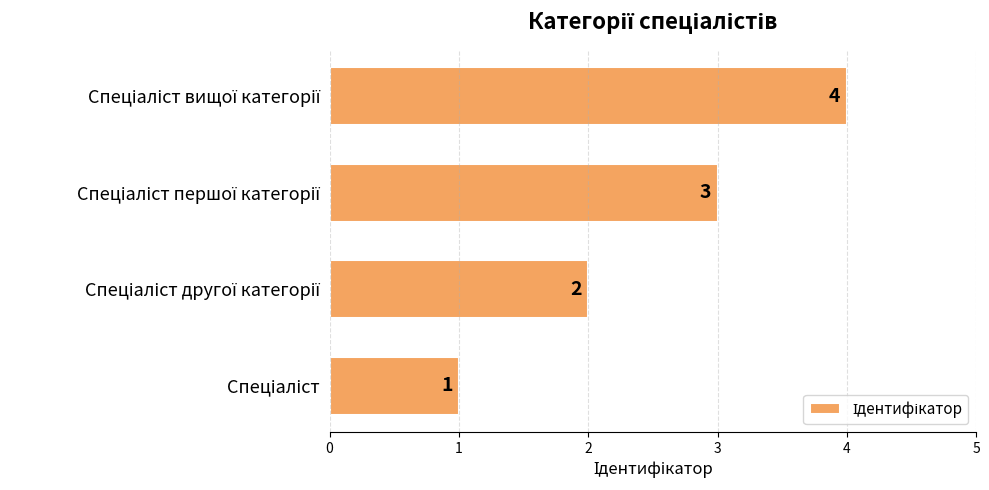

How many bars are there in total?

4